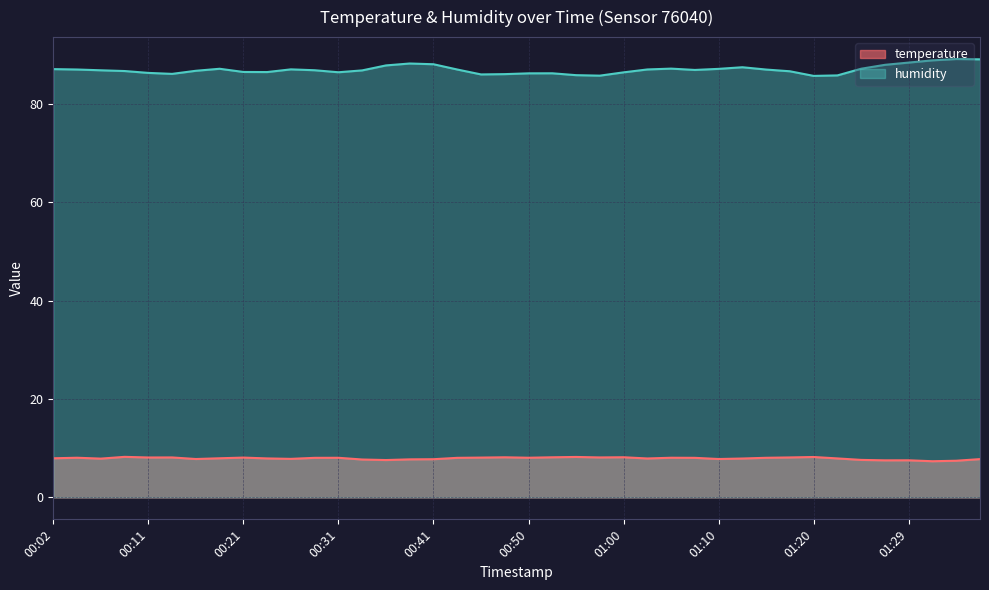

The temperature series shows 8.1 at 00:11. True or false?

True